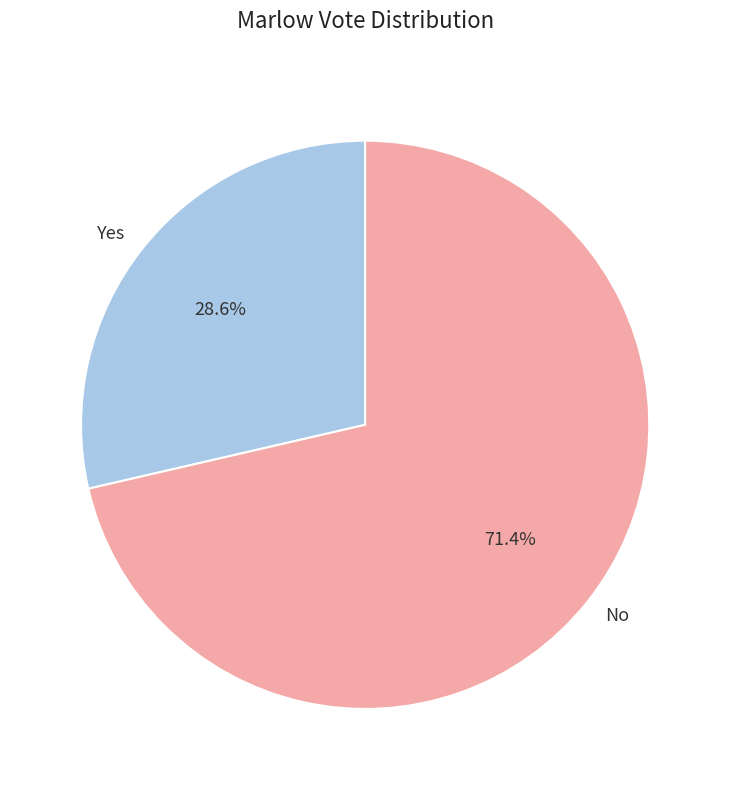

Combined, do No and Yes account for over 50%?

Yes